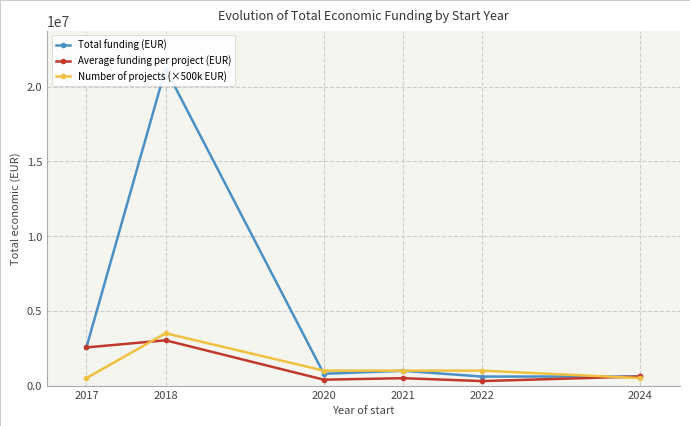

What are all the series names shown in the legend?

Total funding (EUR), Average funding per project (EUR), Number of projects (×500k EUR)